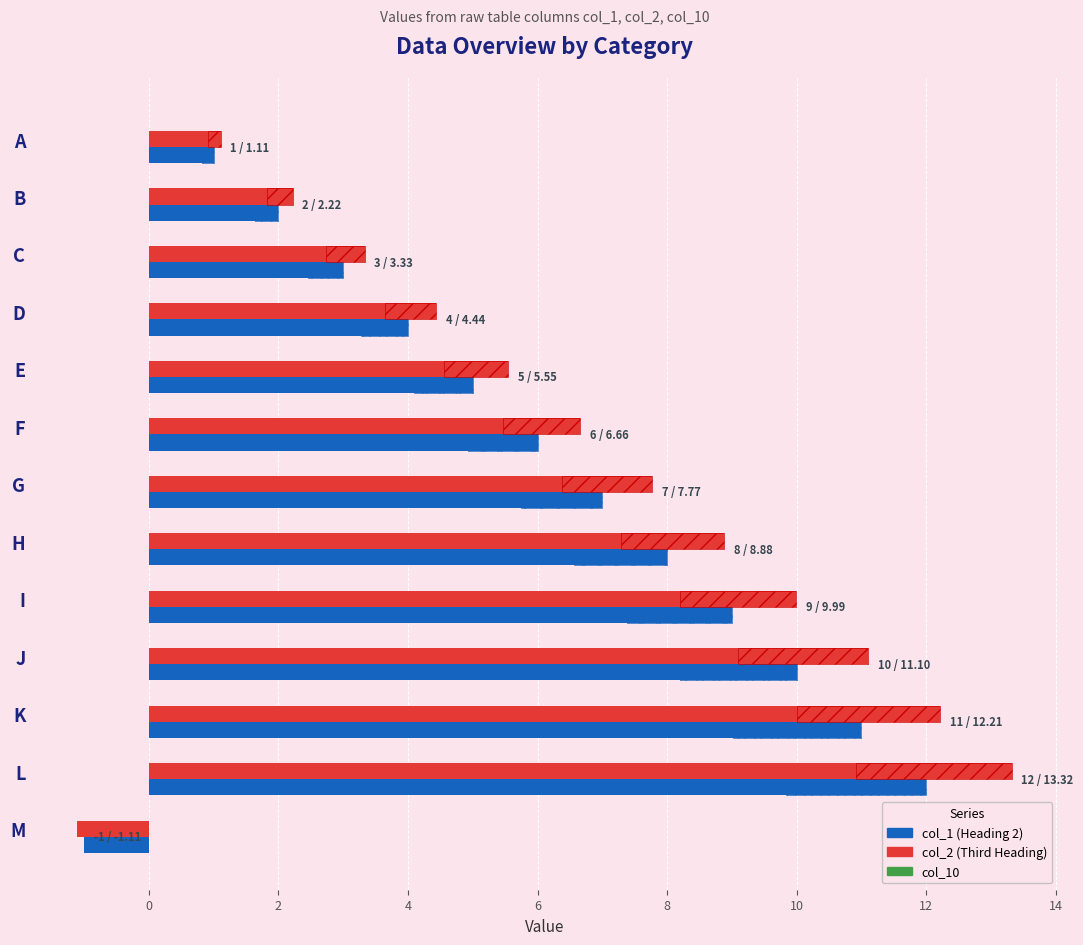

How many bars are there in each group?

3